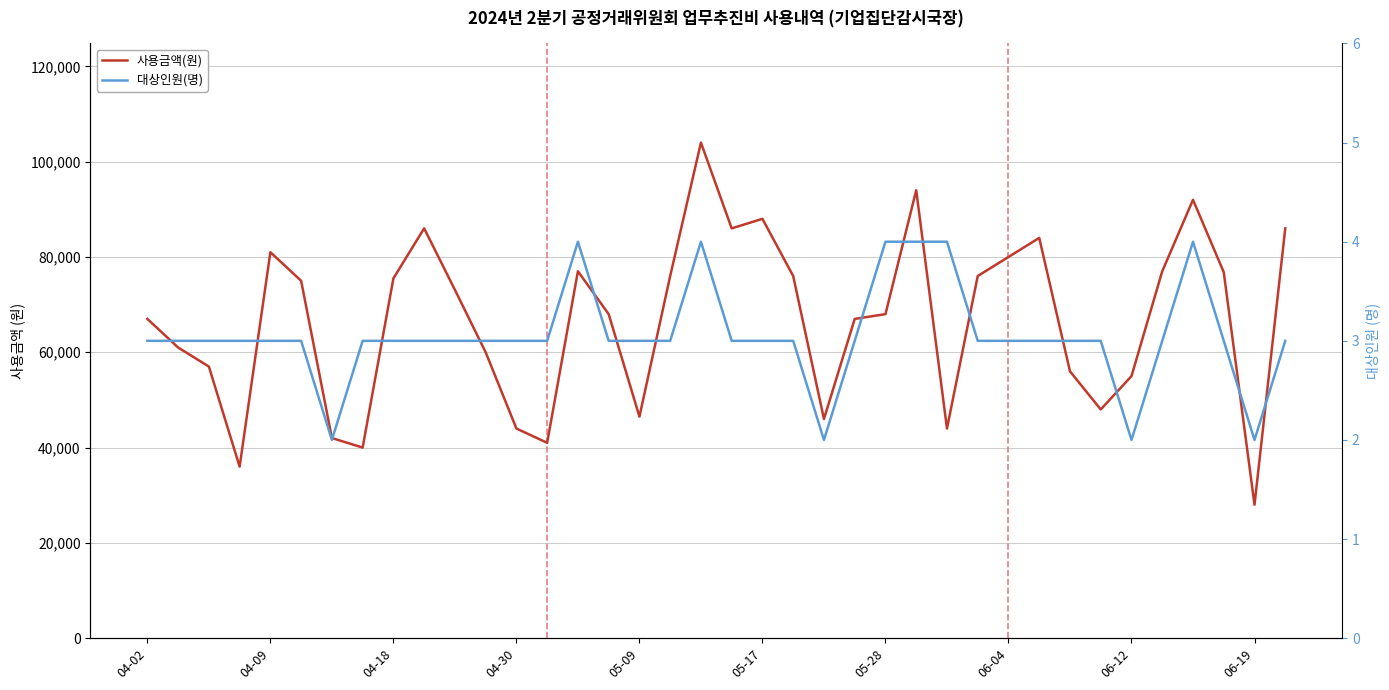

Where does the 대상인원(명) series first go above 3?

14